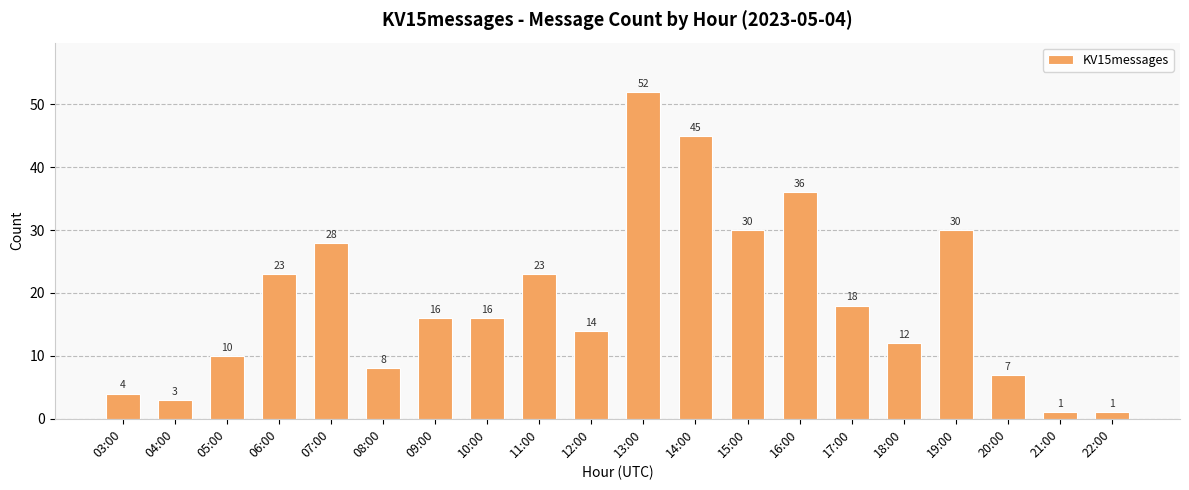

Approximately how many times larger is the value at 14:00 compared to 04:00?

15.0